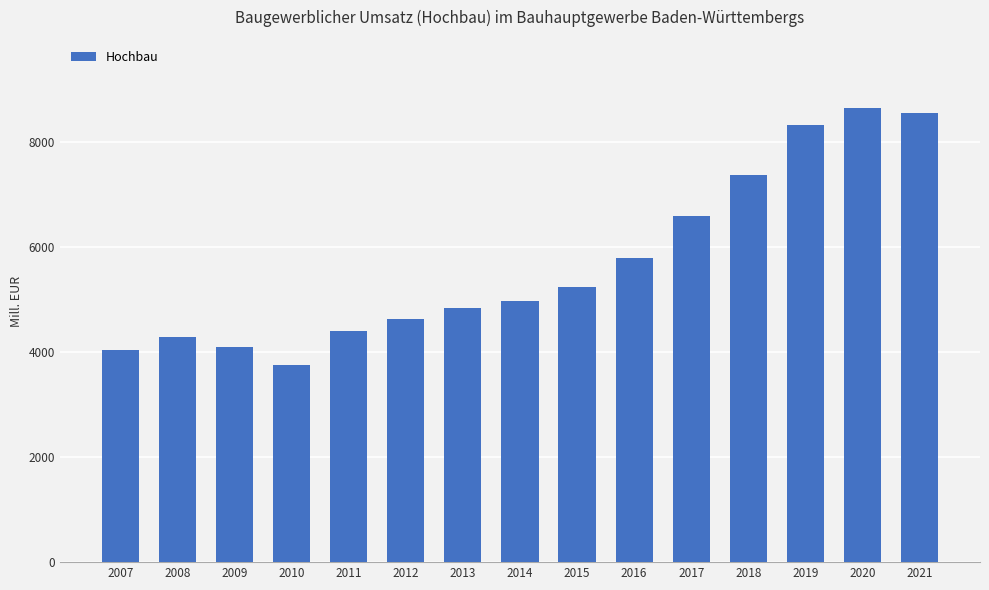

Reading right to left, transcribe all the data shown in this chart.

8556	8657	8332	7385	6604	5804	5243	4973	4838	4638	4404	3757	4093	4297	4043